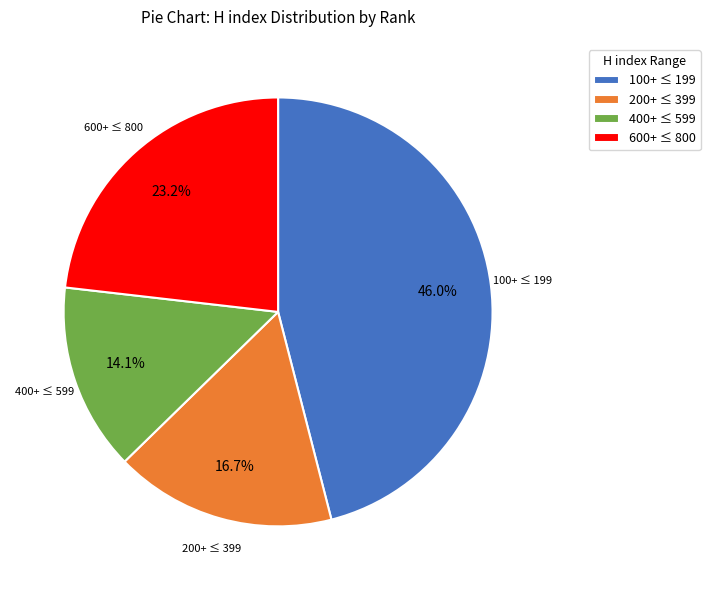

Approximately how many times larger is the value at 600+ ≤ 800 compared to 400+ ≤ 599?

1.6